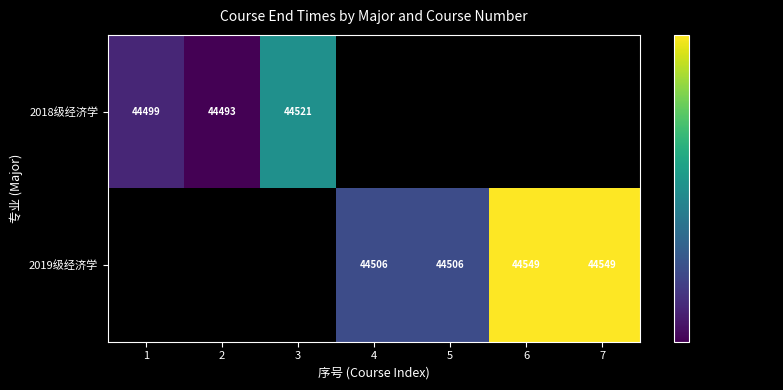

At how many categories does at least one series exceed 44502?

5